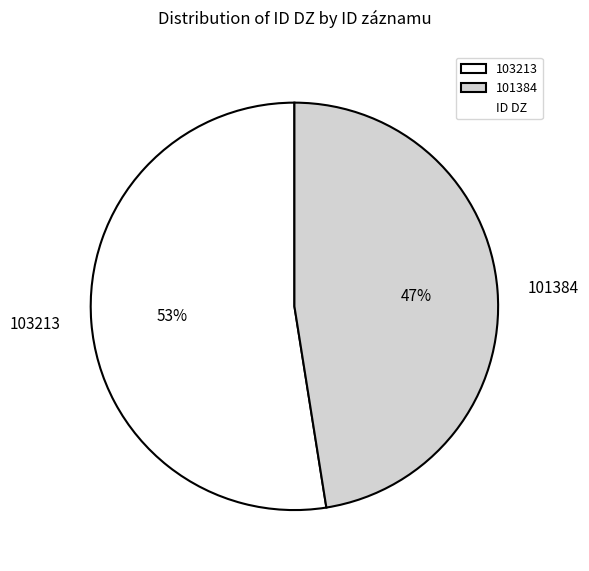

What is the smallest slice in the pie chart?

101384